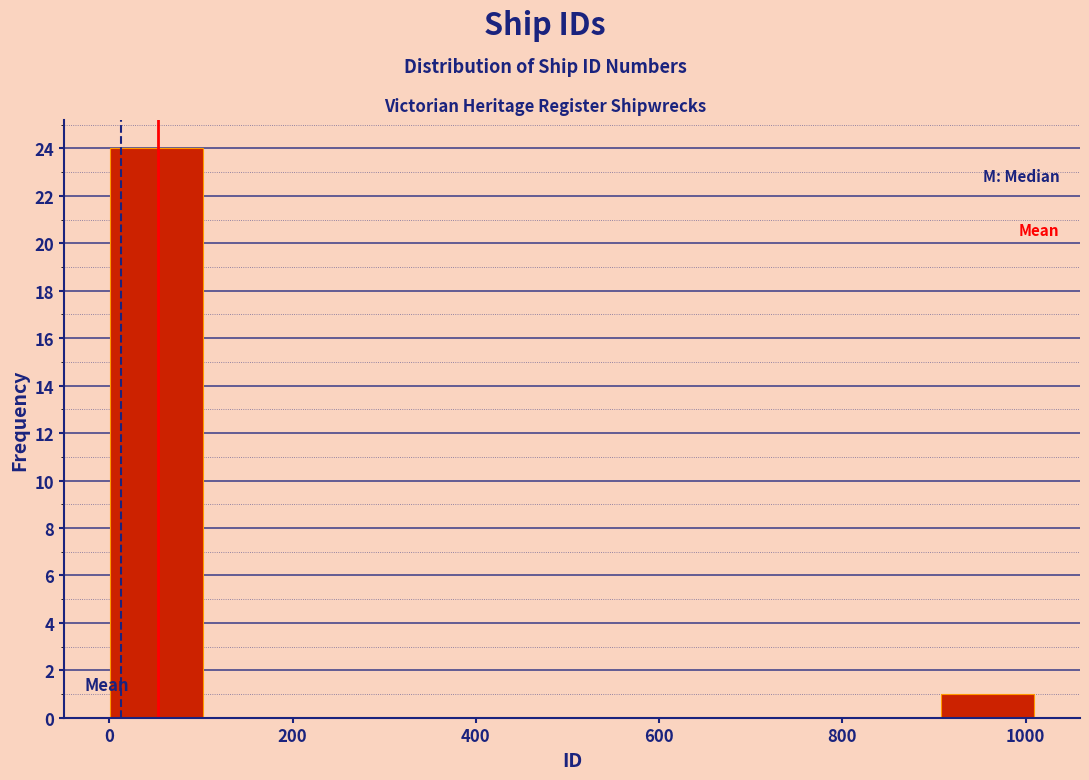

How tall is the bar that spans 900 to 1000 on the x-axis? Neither the bar edges nor the heights are printed on the chart, so give them approximately, as read against the axes.

1